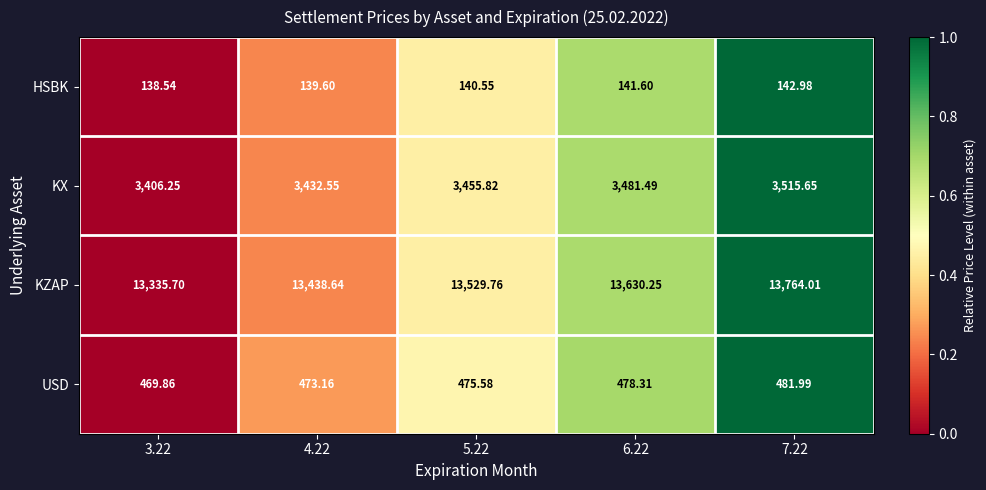

Rank the series by their maximum value, from highest to lowest.

KZAP, KX, USD, HSBK